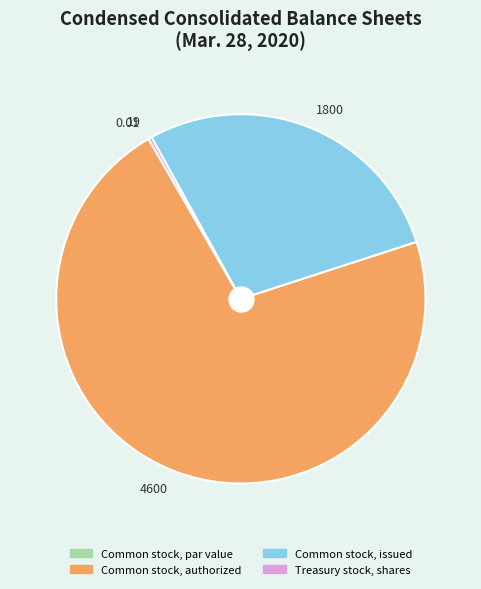

Between 19 and 1800, which is larger?

1800